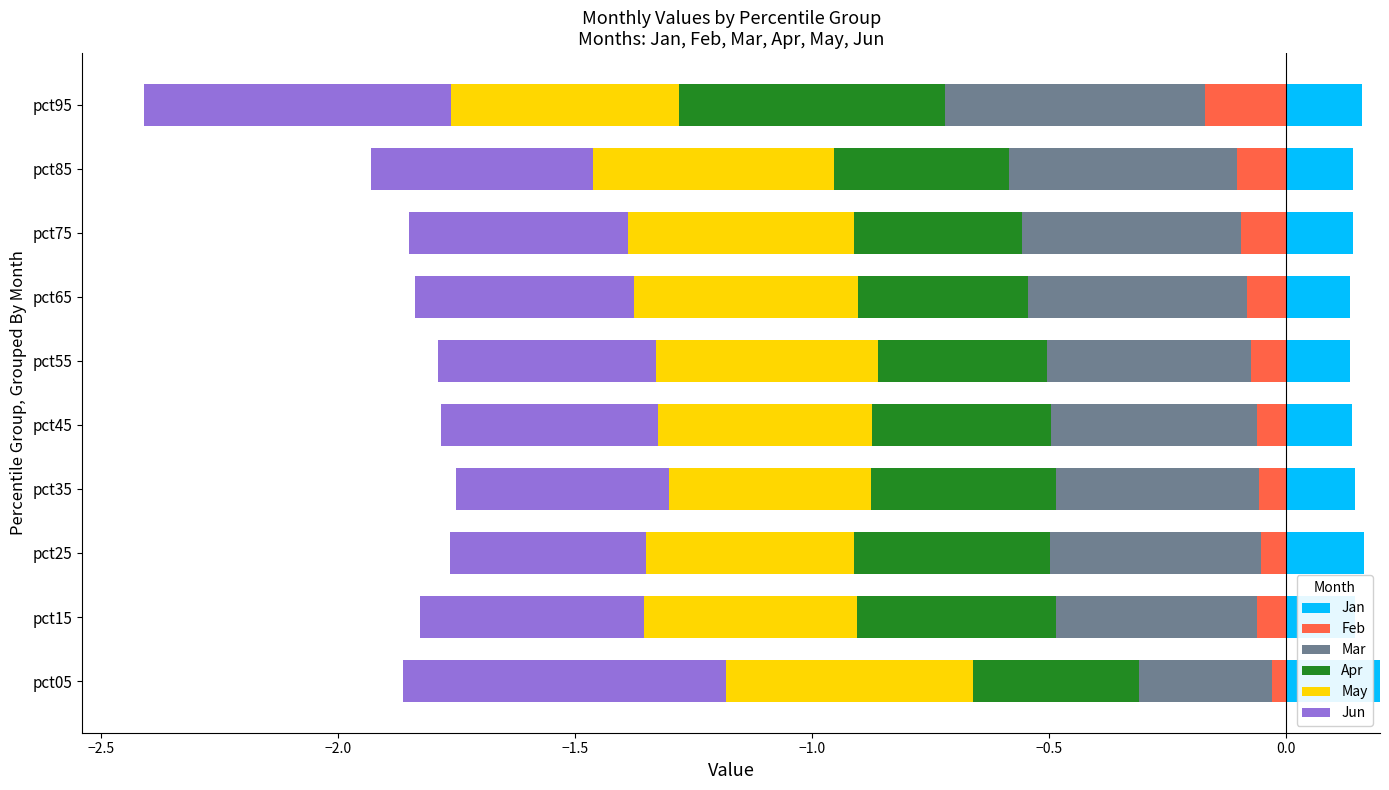

What is the sum of all Jan values?

1.5